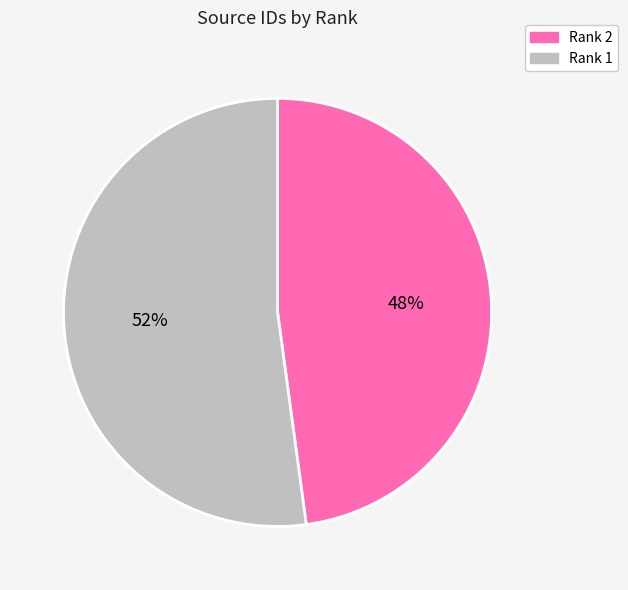

To the nearest percent, what portion does Rank 1 represent?

52%